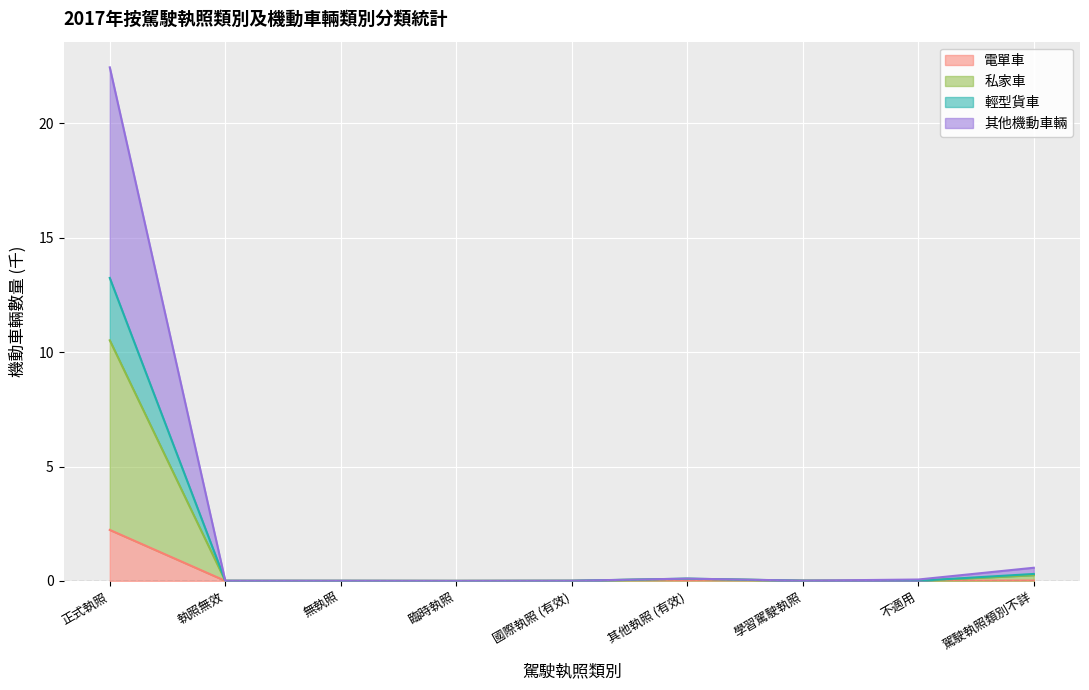

Is it true that 電單車 equals 0.0 at 駕駛執照類別不詳?

True